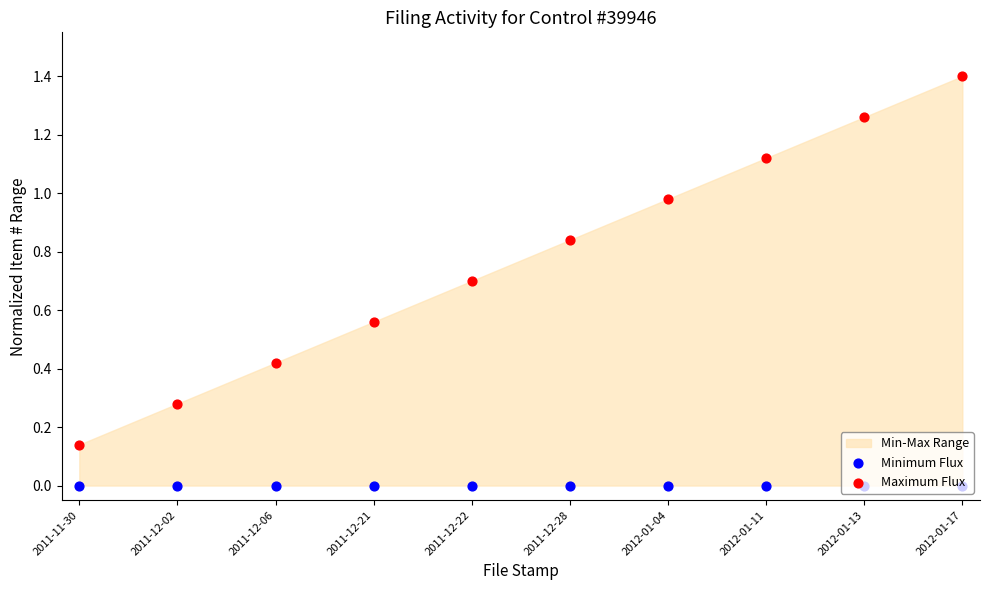

Which series reaches the minimum Y coordinate?

Minimum Flux